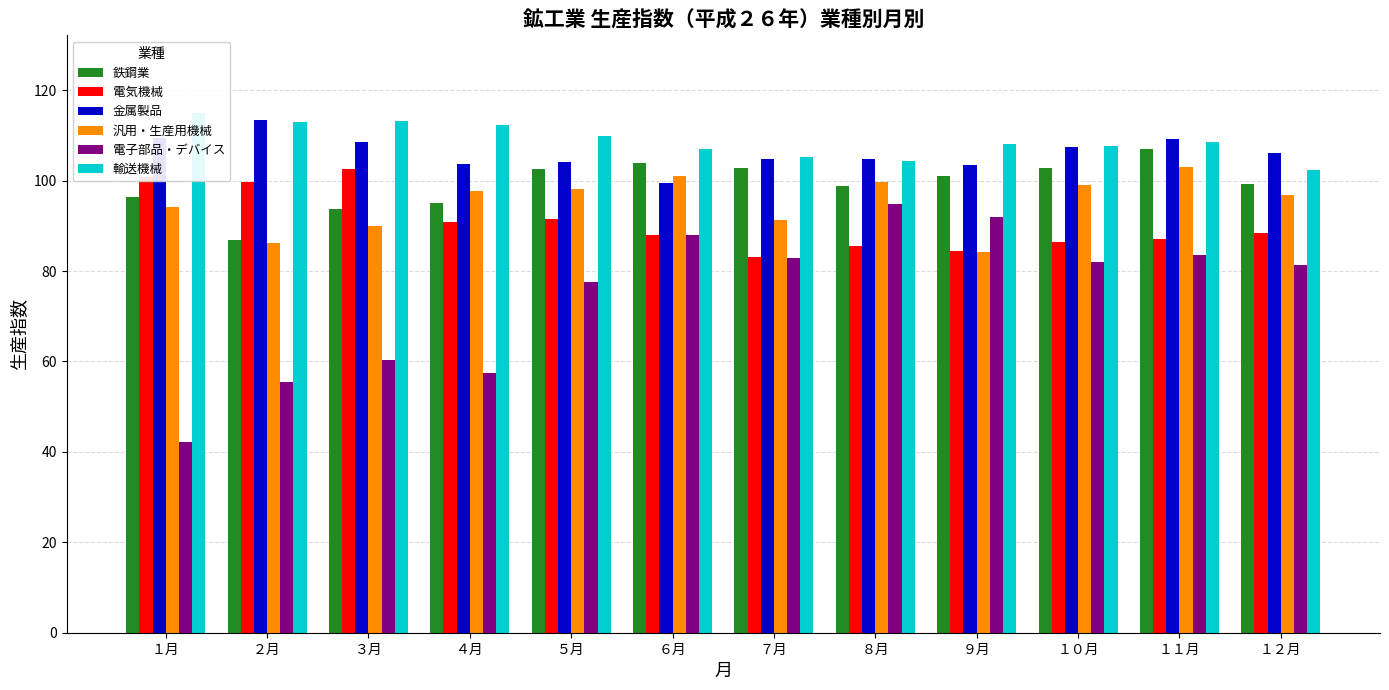

At which label does 電子部品・デバイス reach its minimum?

１月